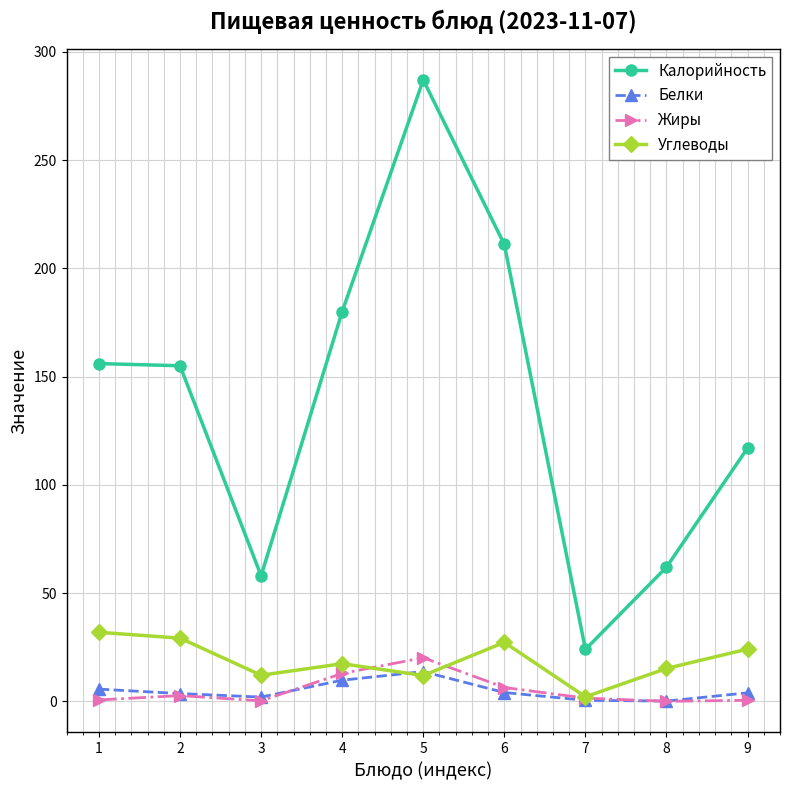

How many distinct data groups are displayed?

4